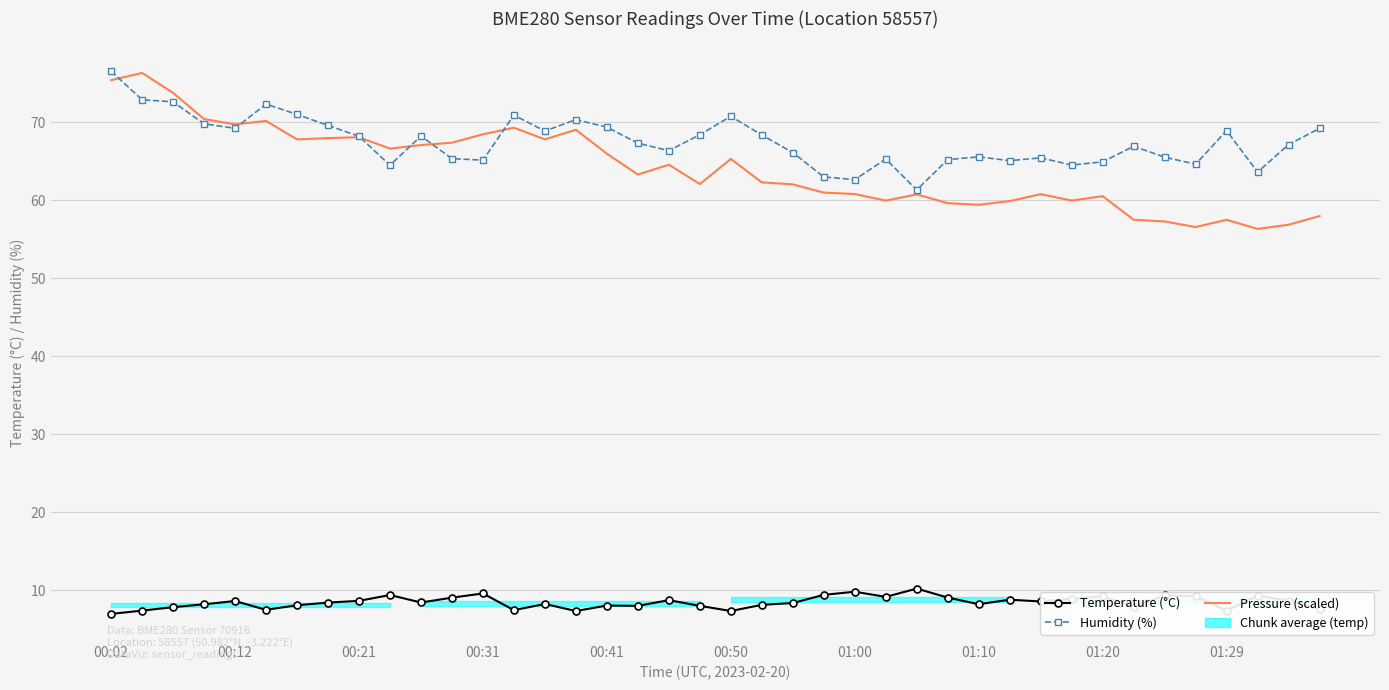

What is the greatest value displayed?

76.5